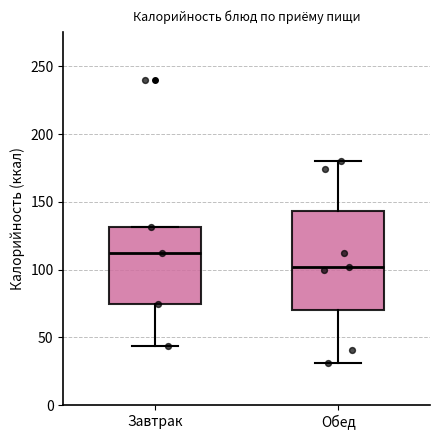

Reading left to right, read every box against the y-axis: the position of its median line, the range the box covers, and the ends of its whiskers. The values are not printed on the chart, so give them approximately, as read against the axis.

Завтрак: median 115, box 75 to 130, whiskers 45 to 130
Обед: median 100, box 70 to 145, whiskers 30 to 180